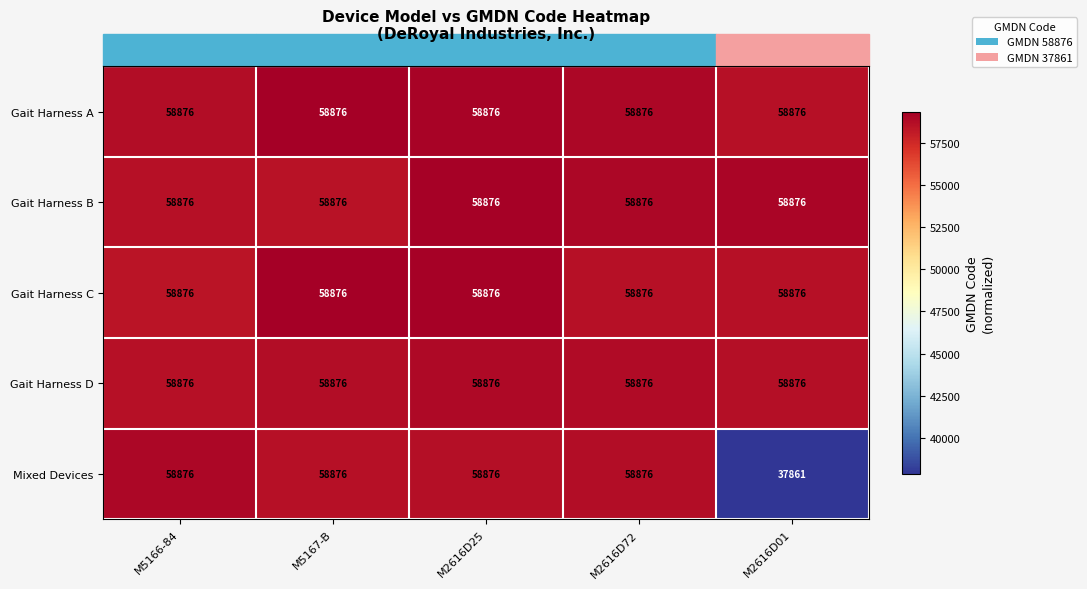

What is the lowest value of the Mixed Devices series?

37861